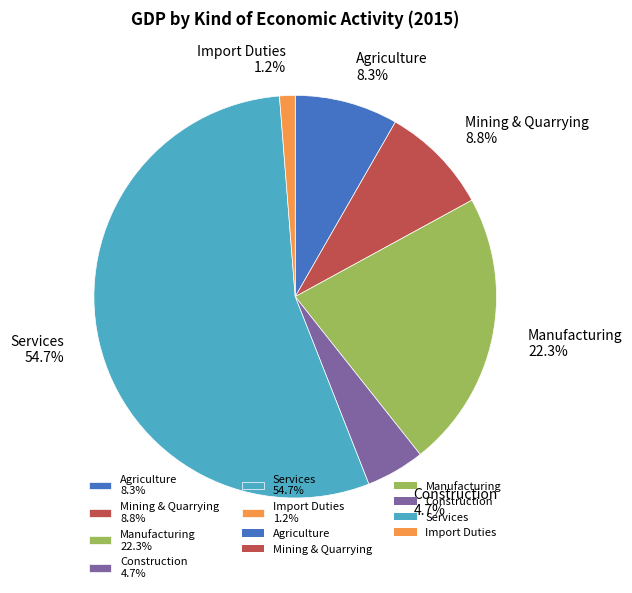

Which slice is the largest?

Services